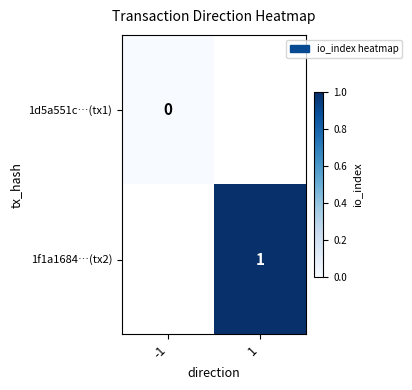

List the labels in order of 1d5a551c…(tx1) value, largest first.

-1, 1